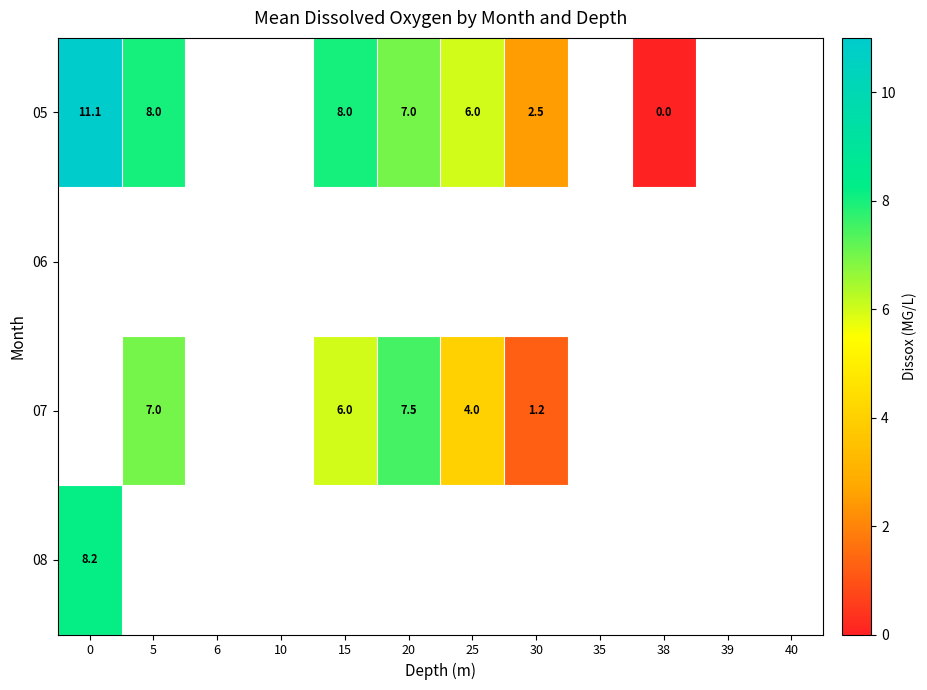

At how many categories does at least one series exceed 7?

4